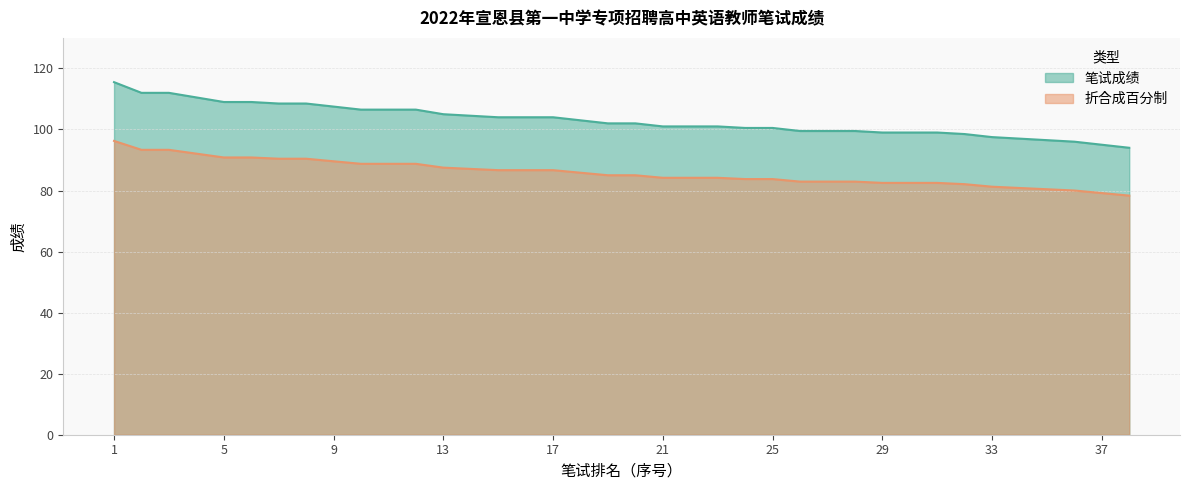

Rank the series by their maximum value, from lowest to highest.

折合成百分制, 笔试成绩